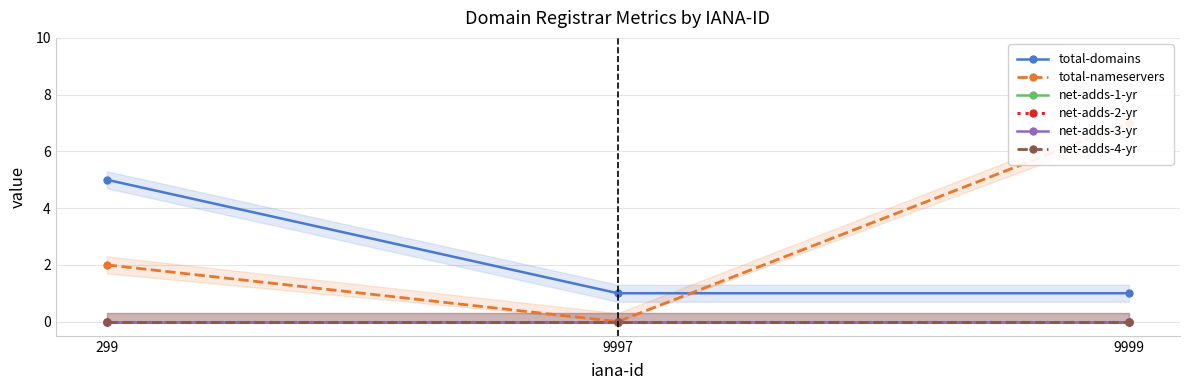

Rank the series by their maximum value, from highest to lowest.

total-nameservers, total-domains, net-adds-1-yr, net-adds-2-yr, net-adds-3-yr, net-adds-4-yr